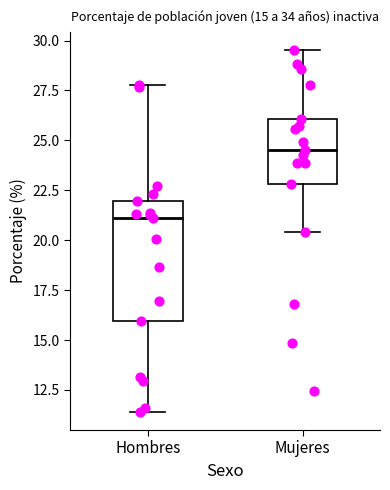

Which box's median line is the highest?

Mujeres